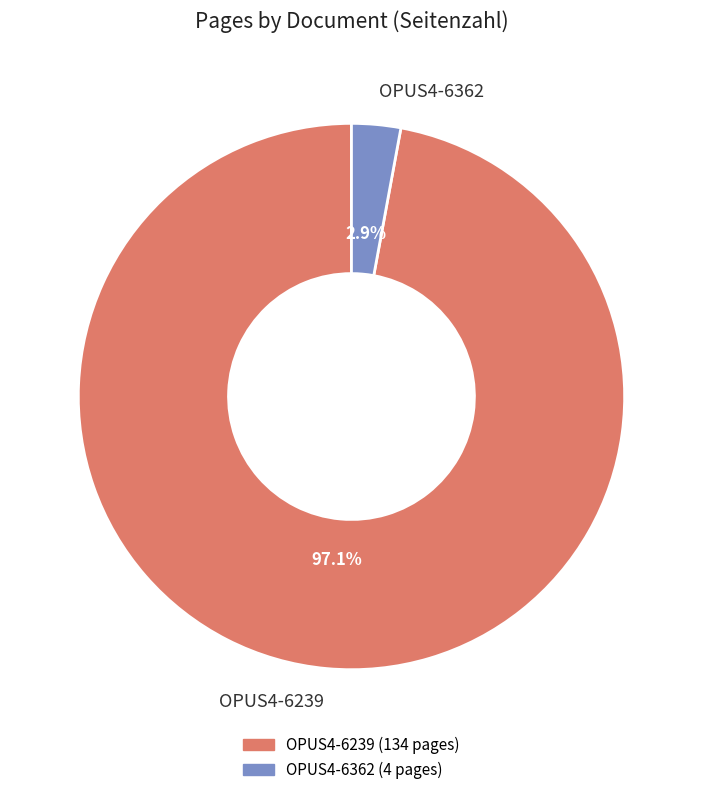

Does OPUS4-6239 represent more than half of the total?

Yes